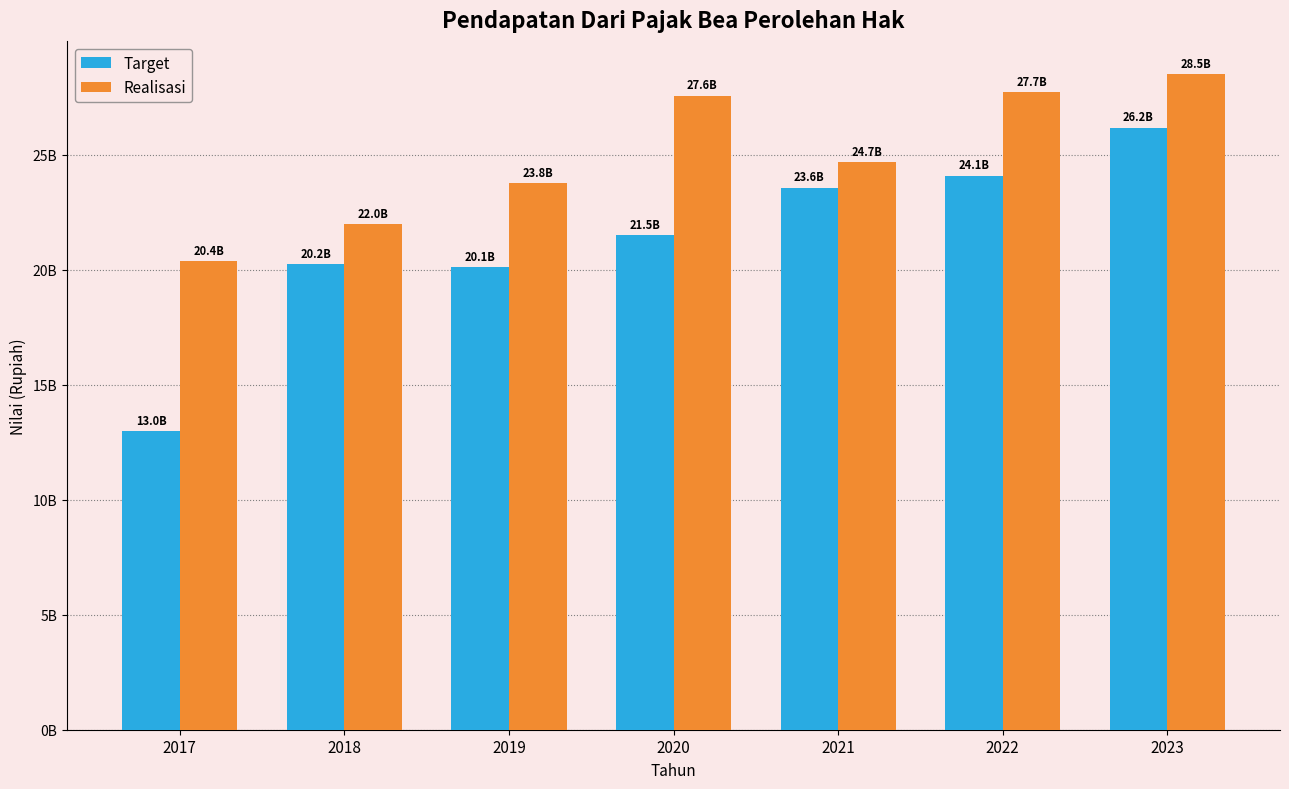

Are the bars horizontal?

No